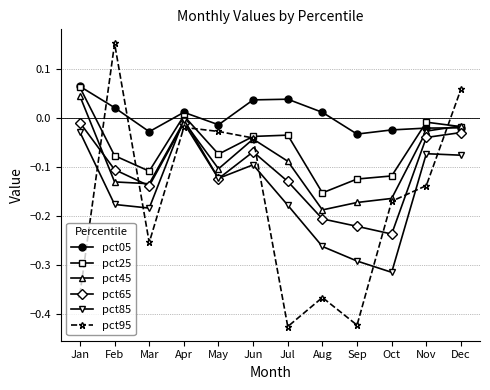

The value of pct05 at Nov is -0.0. True or false?

True